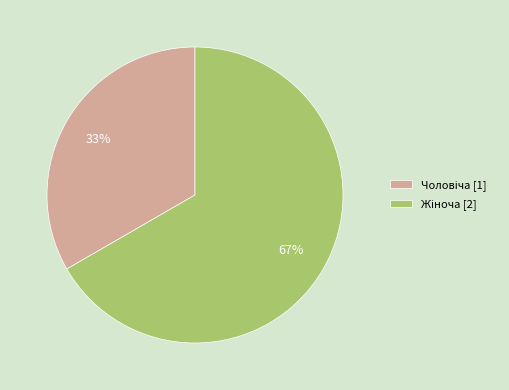

How many segments does this pie chart have?

2